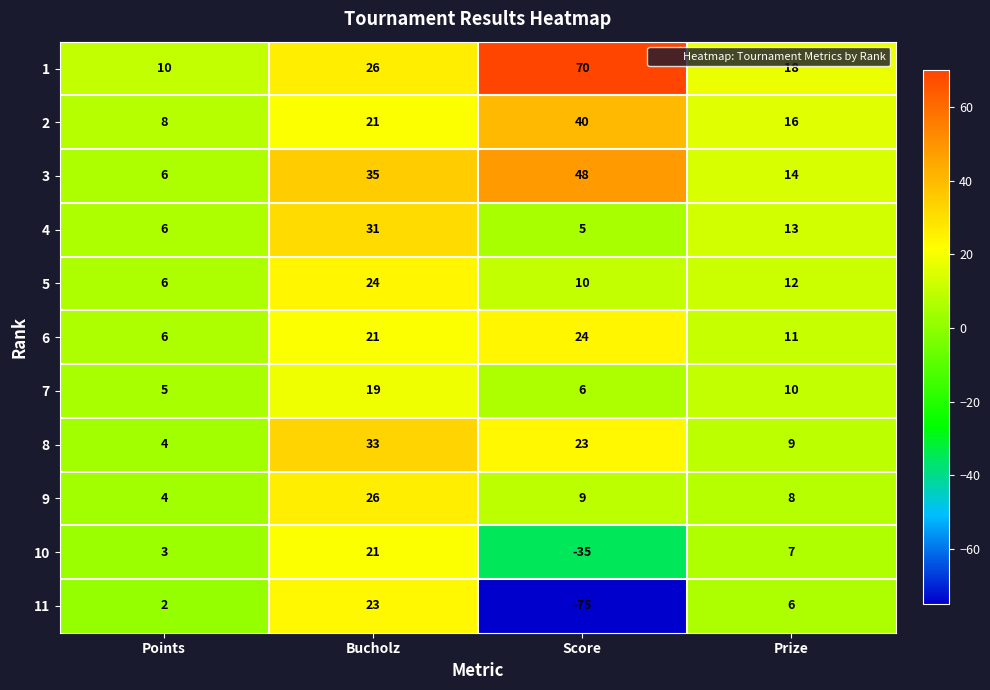

What is the difference between the highest and lowest values at Points?

8